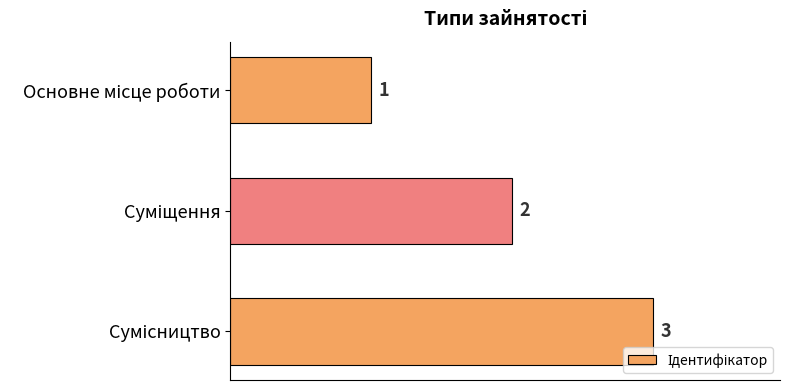

What is the sum of all values?

6